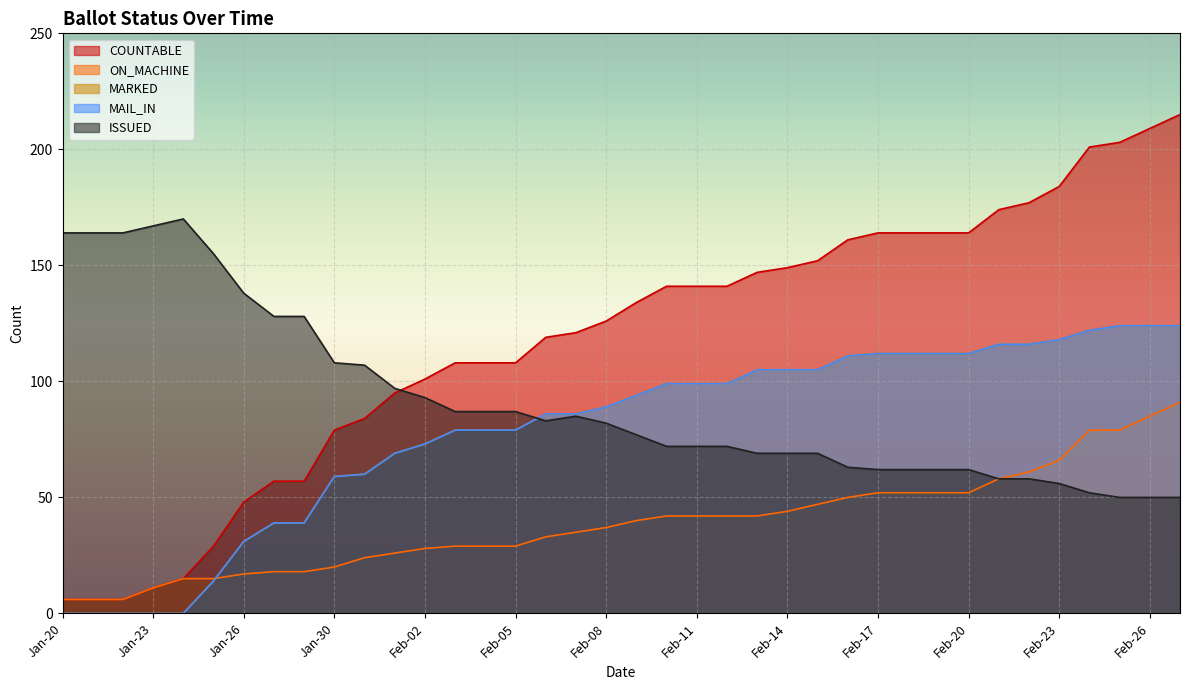

Which has a higher value, Feb-08 or Feb-04?

Feb-08